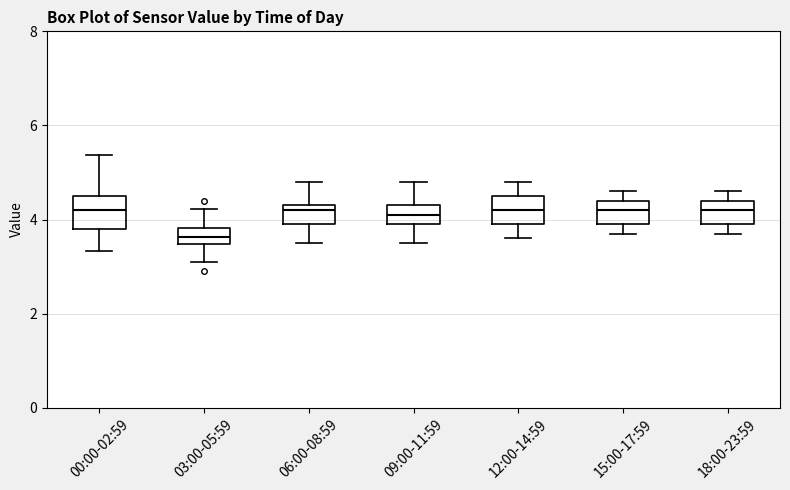

Reading left to right, read every box against the y-axis: the position of its median line, the range the box covers, and the ends of its whiskers. The values are not printed on the chart, so give them approximately, as read against the axis.

00:00-02:59: median 4.2, box 3.8 to 4.6, whiskers 3.4 to 5.4
03:00-05:59: median 3.6, box 3.4 to 3.8, whiskers 3.2 to 4.2
06:00-08:59: median 4.2, box 4.0 to 4.4, whiskers 3.6 to 4.8
09:00-11:59: median 4.2, box 4.0 to 4.4, whiskers 3.6 to 4.8
12:00-14:59: median 4.2, box 4.0 to 4.6, whiskers 3.6 to 4.8
15:00-17:59: median 4.2, box 4.0 to 4.4, whiskers 3.8 to 4.6
18:00-23:59: median 4.2, box 4.0 to 4.4, whiskers 3.8 to 4.6